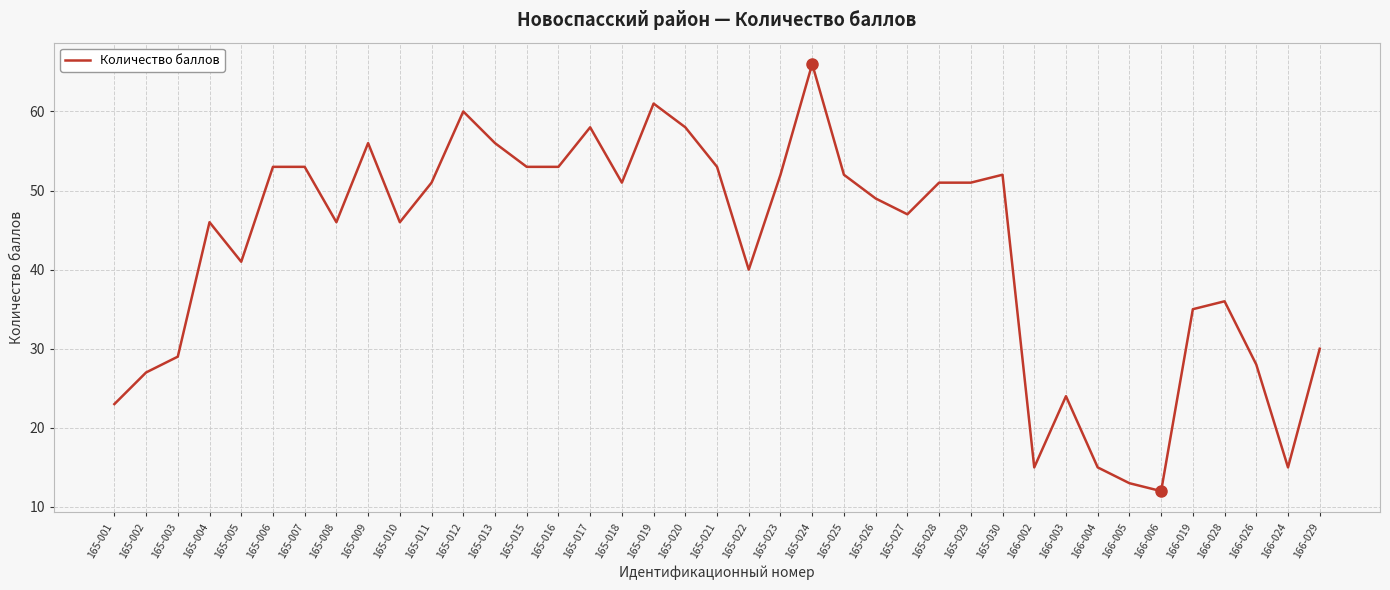

Is it true that the value at 165-025 is 52?

True